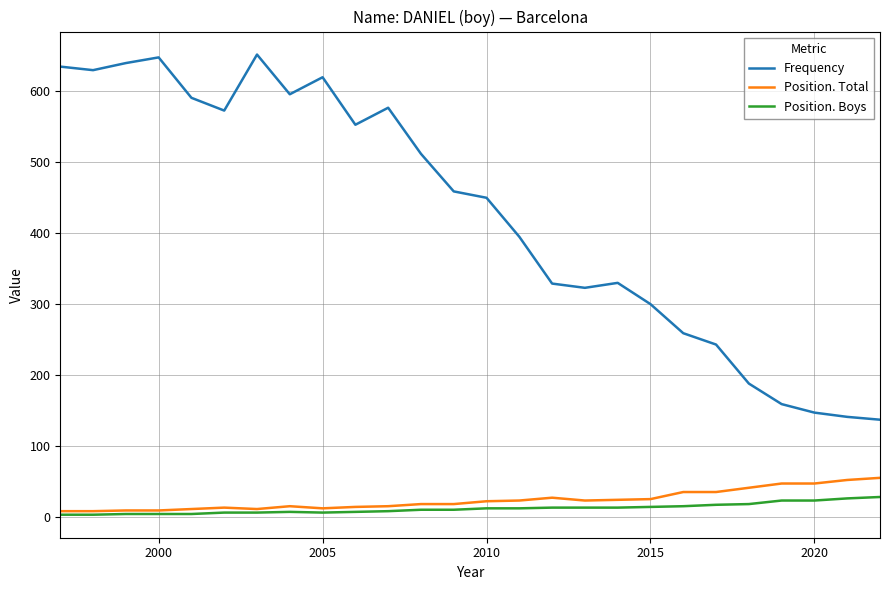

How many distinct data groups are displayed?

3